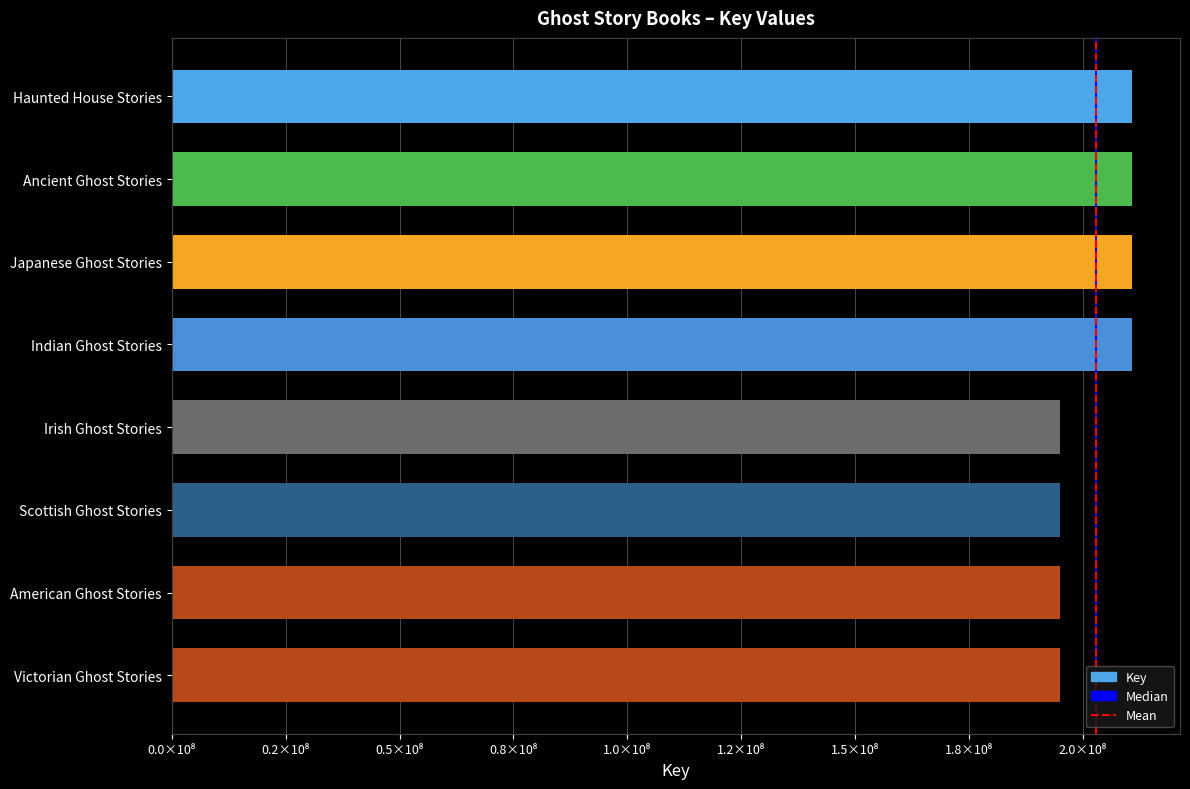

Does the chart contain any negative values?

No